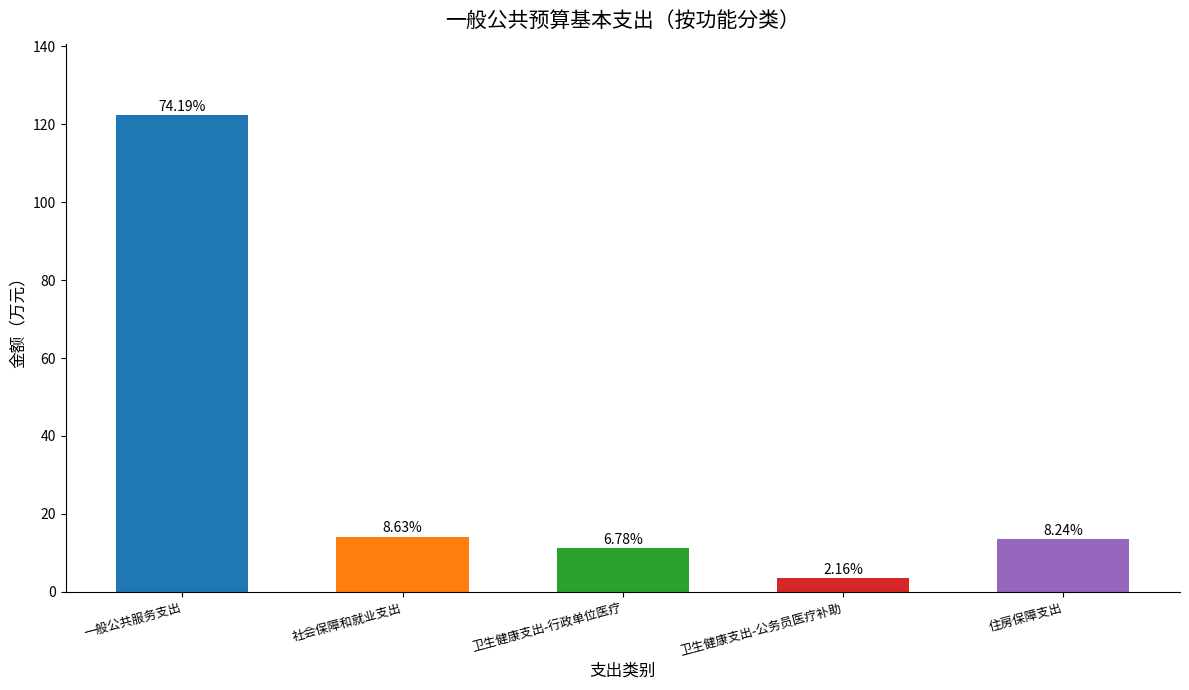

What is the label of the 5th bar from the right?

一般公共服务支出